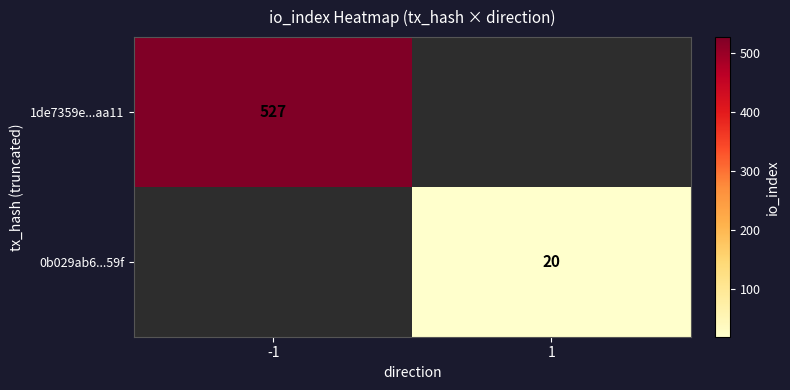

True or false: 0b029ab6...59f has a value of 5.7 at 1.

False